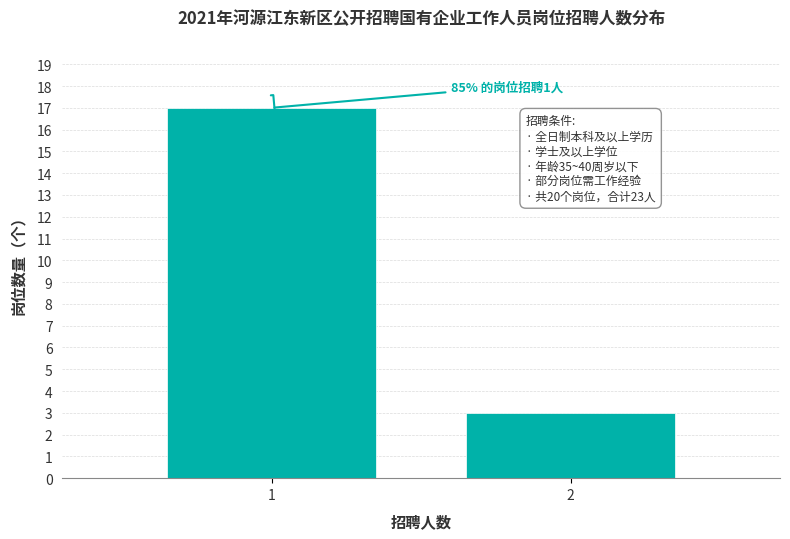

Reading left to right, transcribe all the data shown in this chart.

1=17	2=3